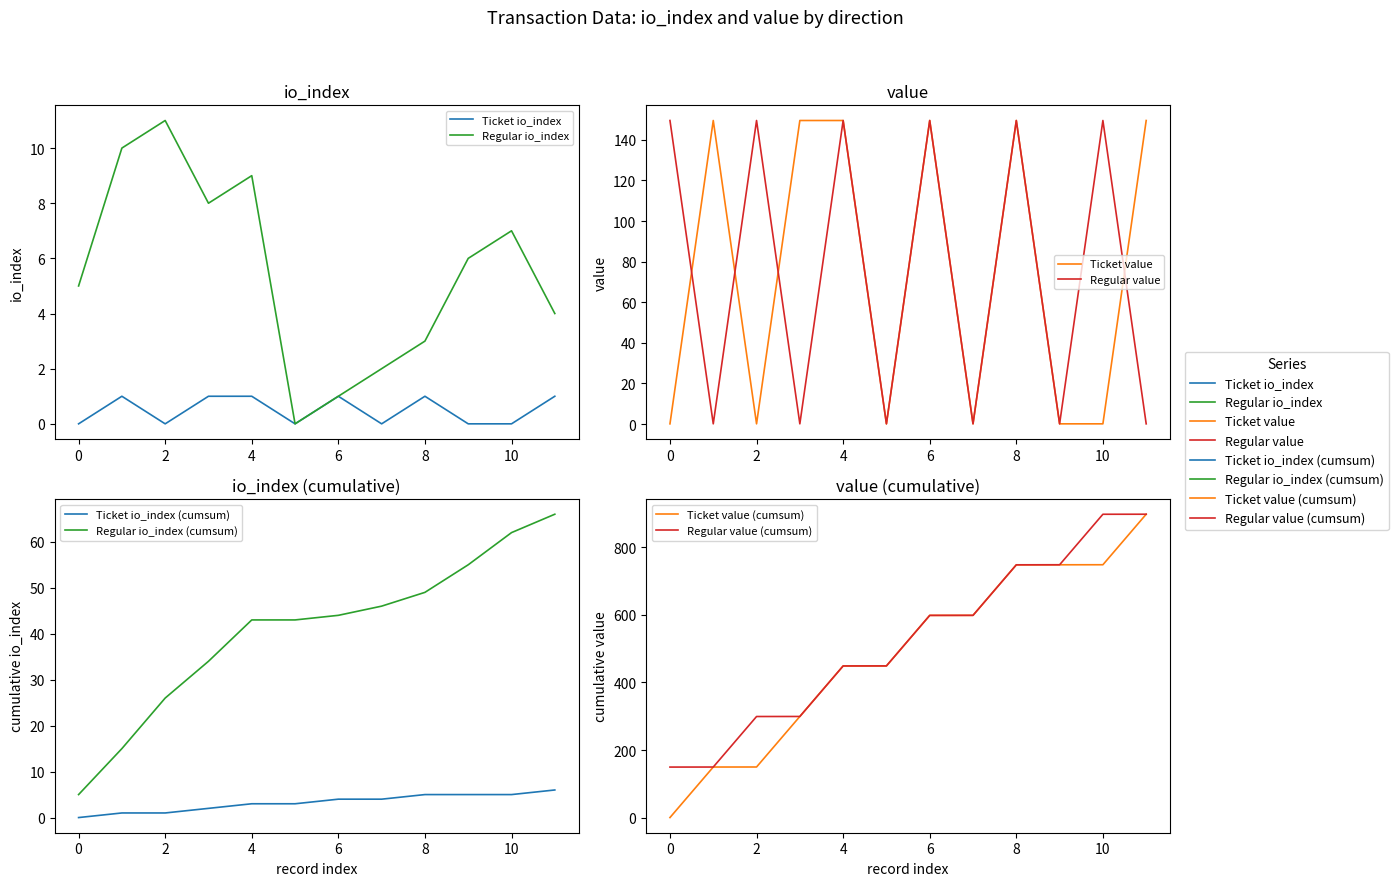

Does the chart have visible grid lines?

No